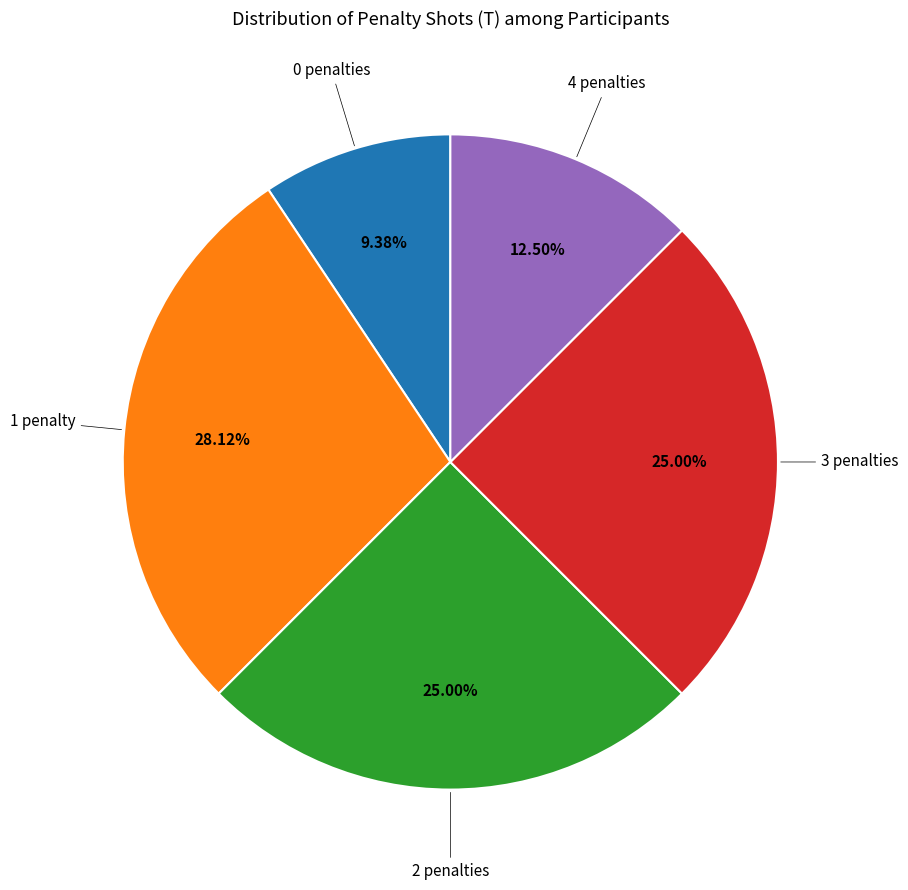

Is there a majority slice in this chart?

No